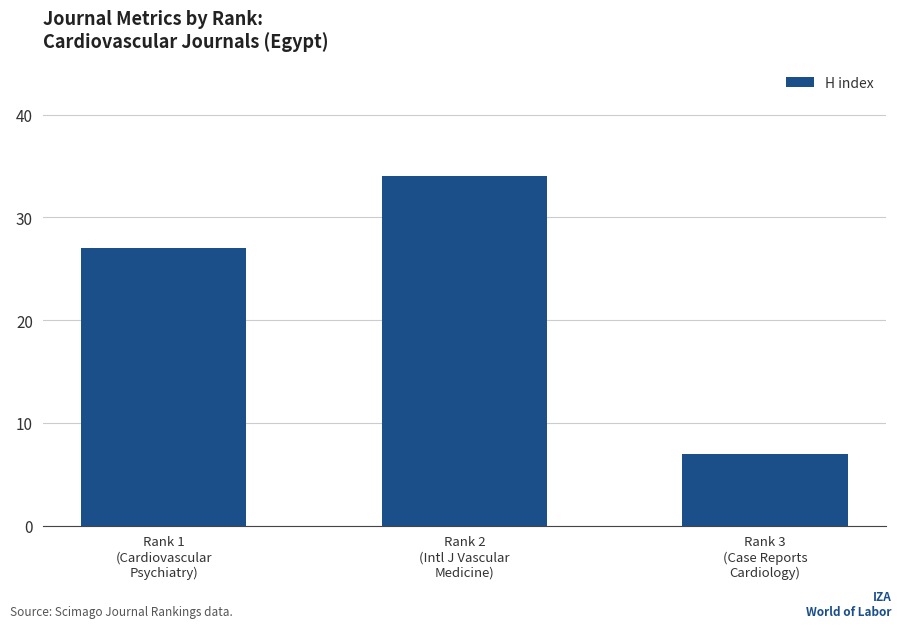

What value does the data have at Rank 2
(Intl J Vascular
Medicine)?

34